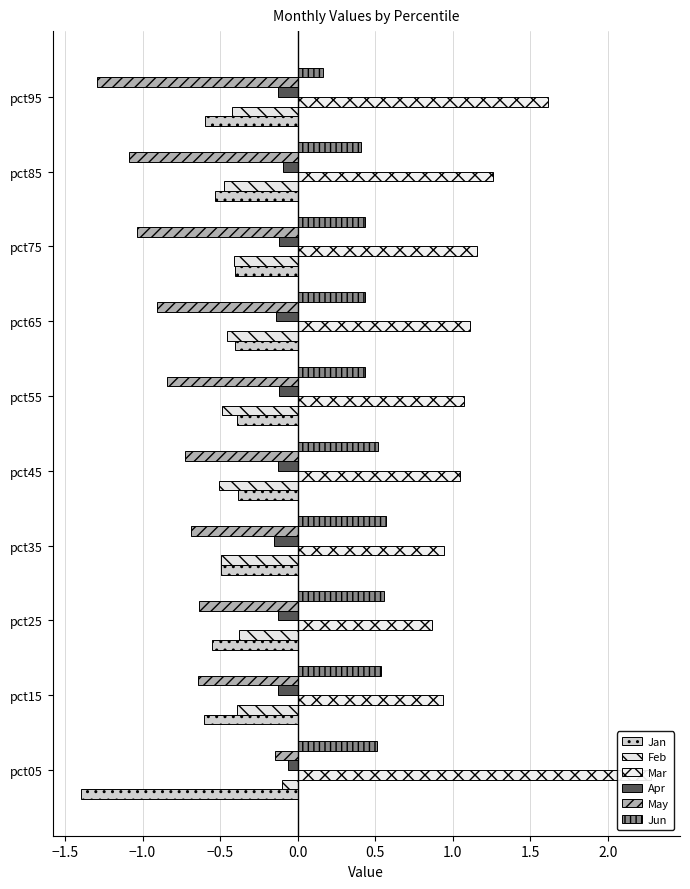

Between pct25 and pct65, which series saw the biggest shift?

May